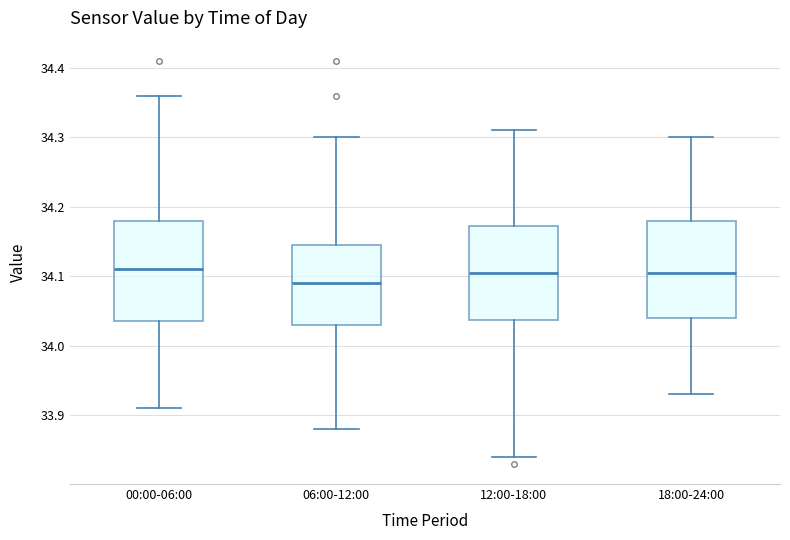

Reading left to right, read every box against the y-axis: the position of its median line, the range the box covers, and the ends of its whiskers. The values are not printed on the chart, so give them approximately, as read against the axis.

00:00-06:00: median 34.11, box 34.04 to 34.18, whiskers 33.91 to 34.36
06:00-12:00: median 34.09, box 34.03 to 34.15, whiskers 33.88 to 34.30
12:00-18:00: median 34.11, box 34.04 to 34.17, whiskers 33.84 to 34.31
18:00-24:00: median 34.11, box 34.04 to 34.18, whiskers 33.93 to 34.30